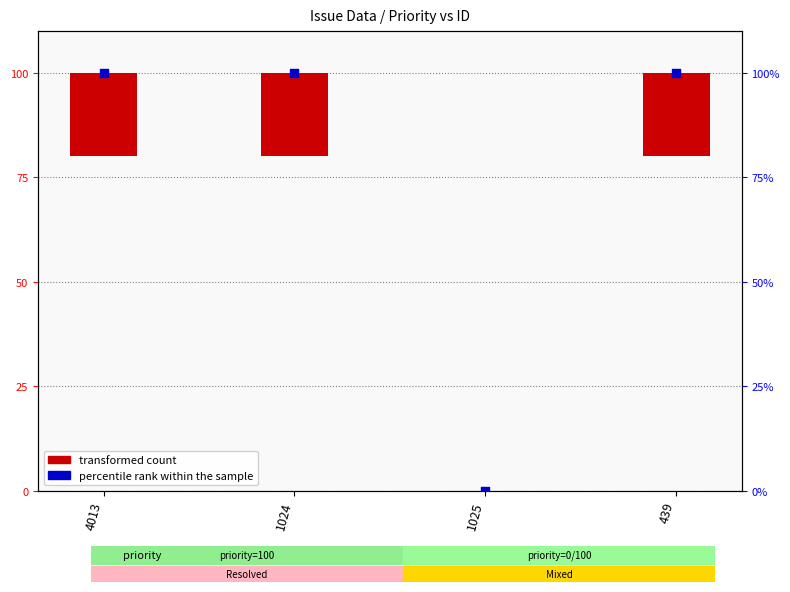

At how many categories does at least one series exceed 29?

3